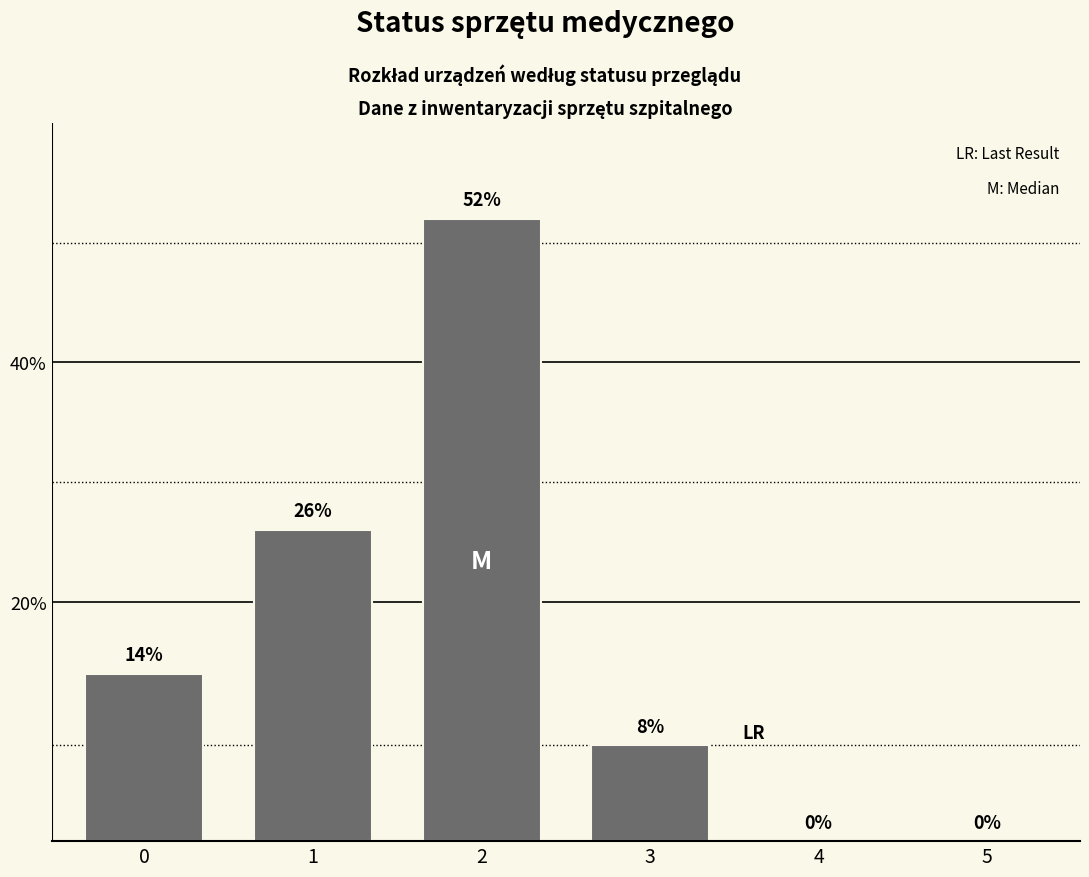

Reading left to right, extract all data points from this chart.

0=14	1=26	2=52	3=8	4=0	5=0